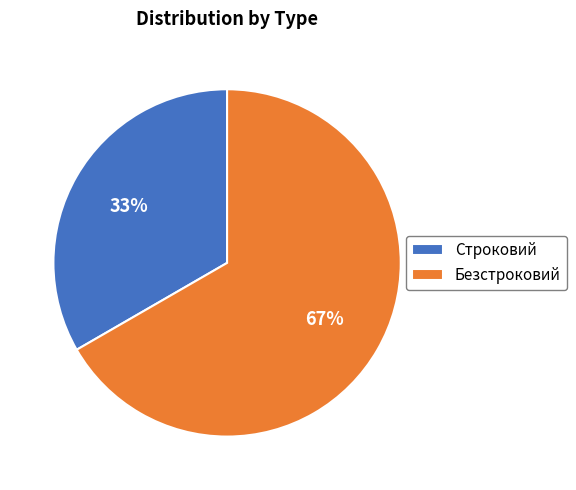

Which category has the smallest portion of the pie?

Строковий